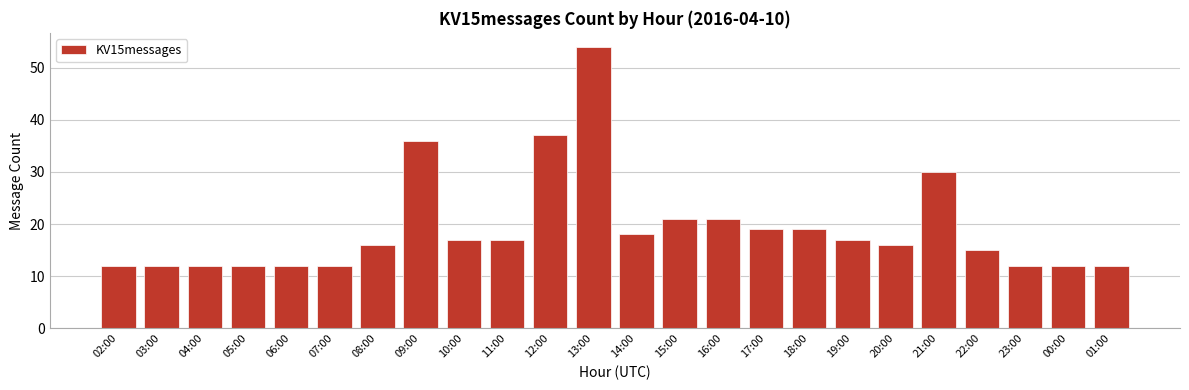

Which has a higher value, 08:00 or 05:00?

08:00